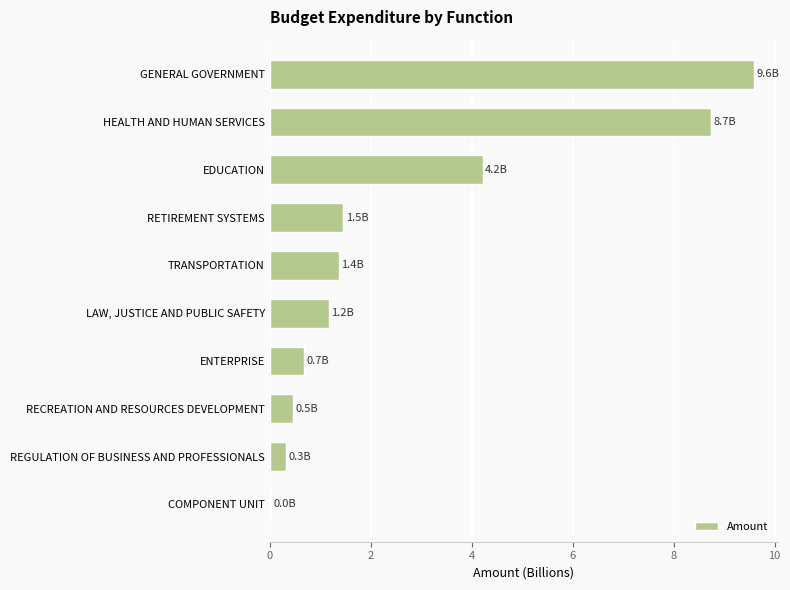

What is the sum of the values at TRANSPORTATION and REGULATION OF BUSINESS AND PROFESSIONALS?

1.7